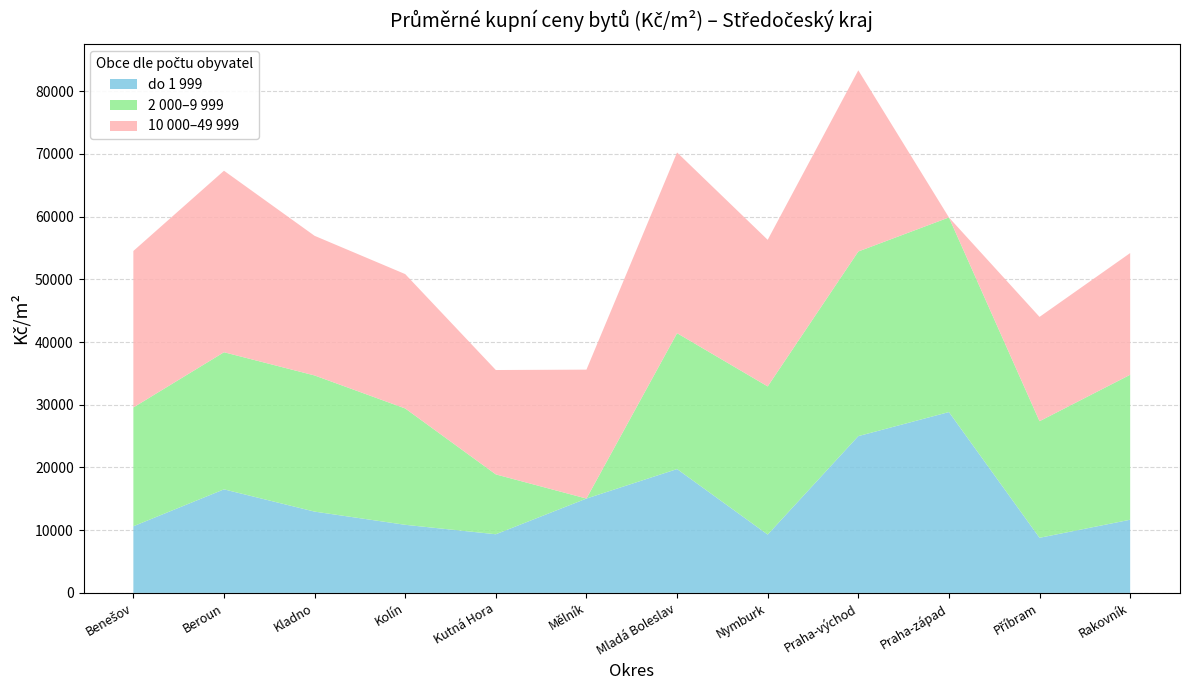

Reading left to right, extract all data points from this chart.

do 1 999: 10628	16515	12963	10860	9353	15047	19751	9303	25005	28840	8787	11669
2 000–9 999: 18947	21868	21716	18556	9546	0	21671	23629	29447	31040	18597	23120
10 000–49 999: 24957	28947	22269	21428	16647	20560	28822	23379	28895	0	16635	19411